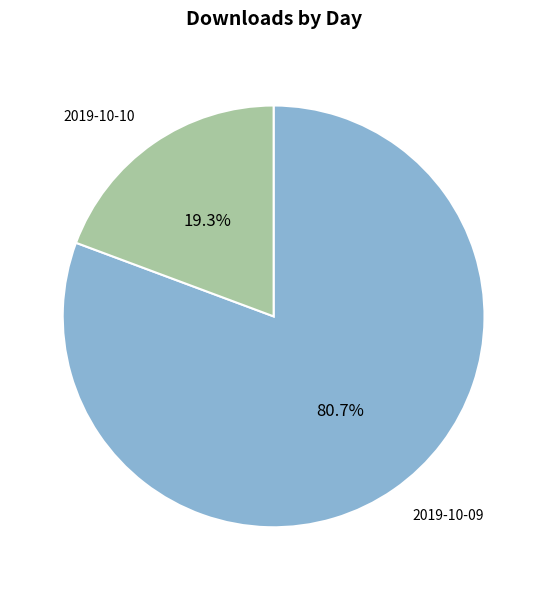

Is there any slice that represents more than half of the pie?

Yes